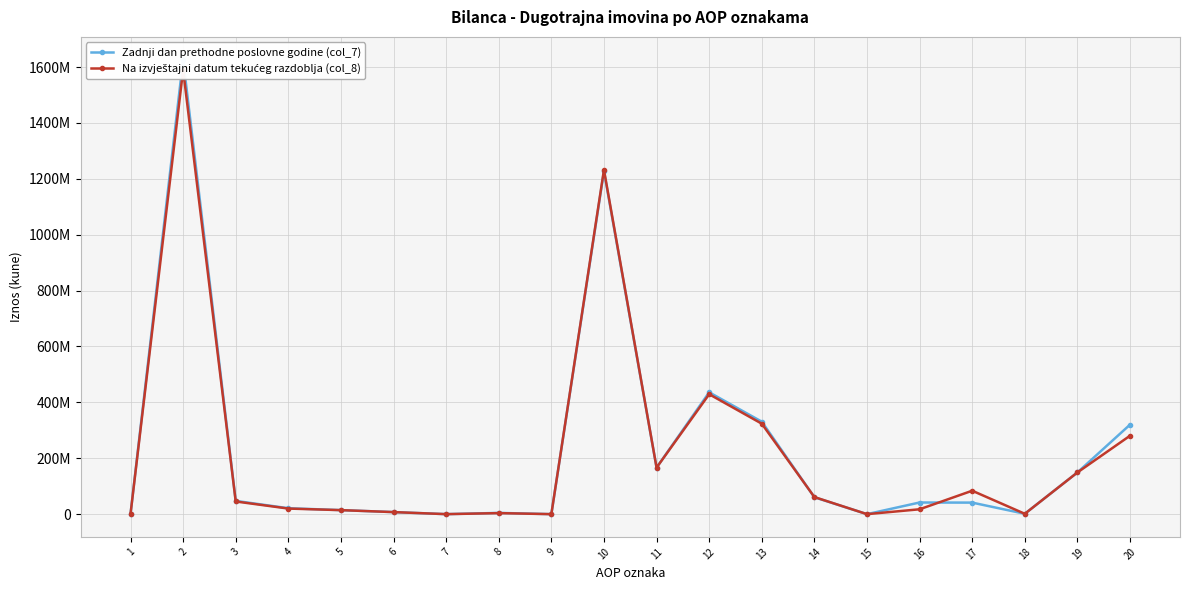

Reading left to right, list all the values displayed in this chart.

Zadnji dan prethodne poslovne godine (col_7): 1=0	2=1626743107	3=47426037	4=21193174	5=14427244	6=7342331	7=0	8=4463288	9=0	10=1227561090	11=166589706	12=436044459	13=330943539	14=60423061	15=0	16=41673305	17=41265580	18=1337757	19=149283683	20=320305638
Na izvještajni datum tekućeg razdoblja (col_8): 1=0	2=1589740085	3=45346935	4=19988410	5=14338103	6=7342331	7=0	8=3678091	9=0	10=1232350089	11=166523136	12=429212081	13=323735824	14=61139459	15=0	16=17418343	17=83812014	18=1271747	19=149237485	20=280645725